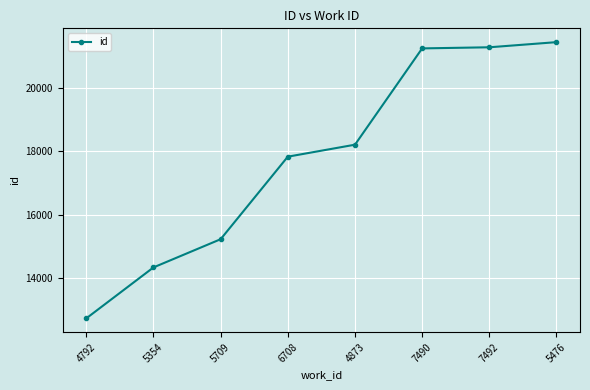

Which label corresponds to the largest value in the chart?

5476